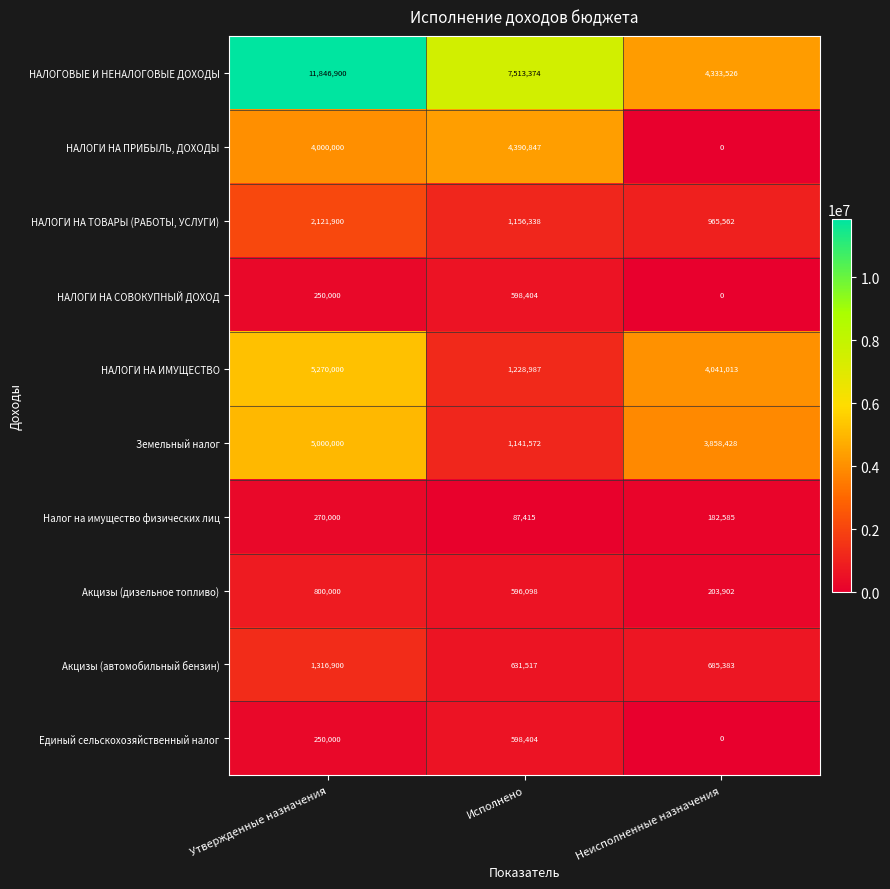

At which category is the sum across all series the highest?

Утвержденные назначения